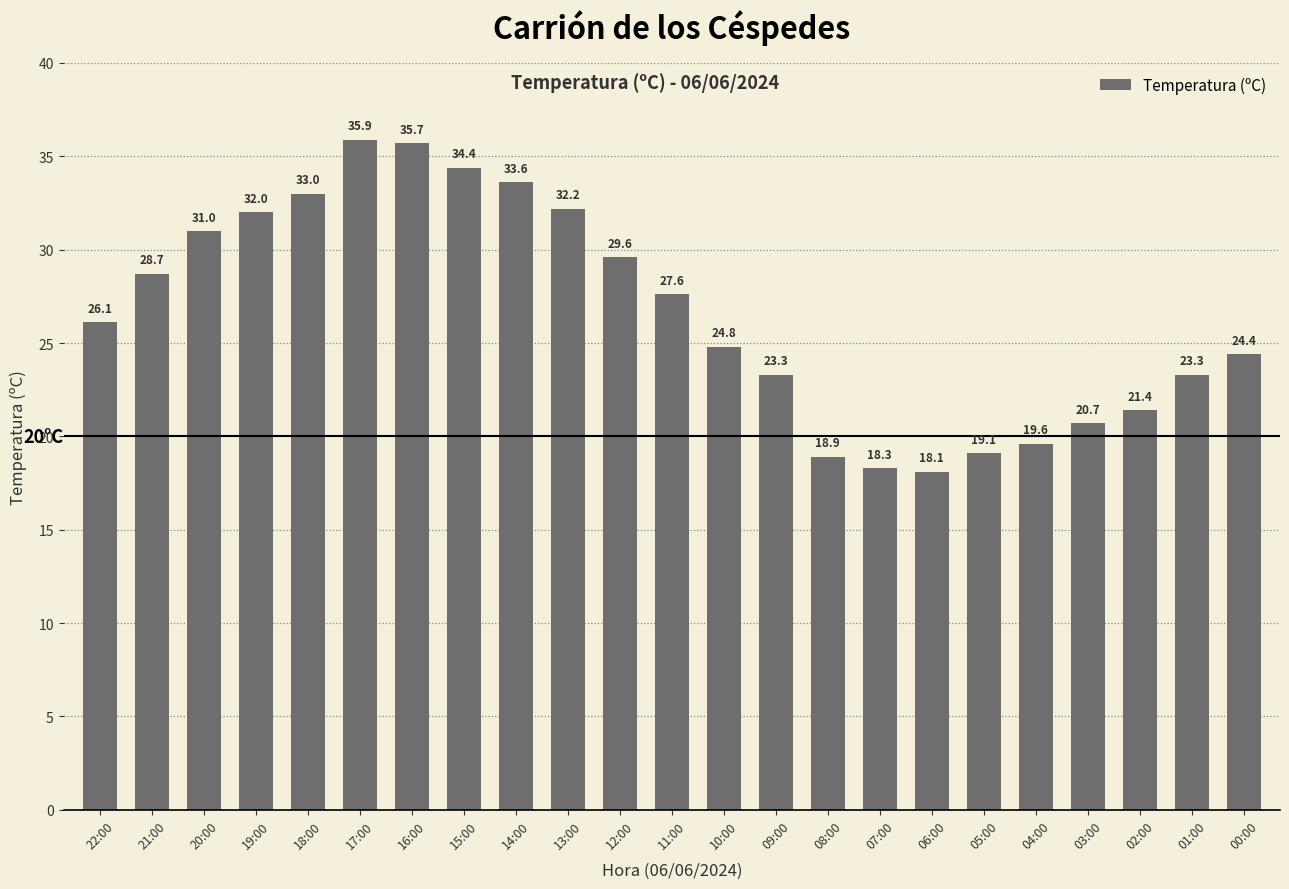

What is the sum of all values?

611.7